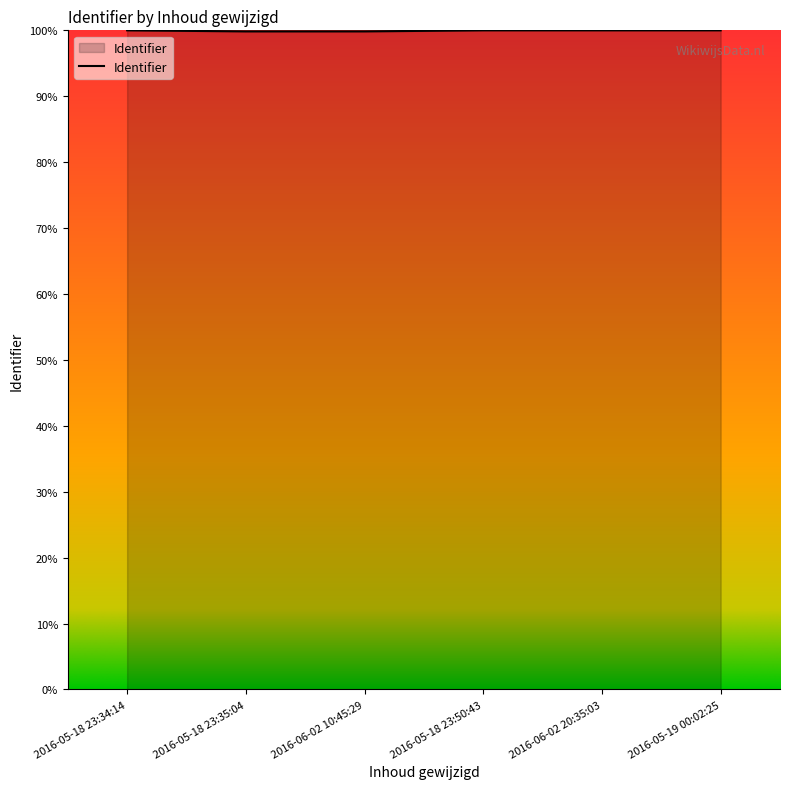

What is the ratio of the value at 2016-06-02 20:35:03 to the value at 2016-05-19 00:02:25?

1.0